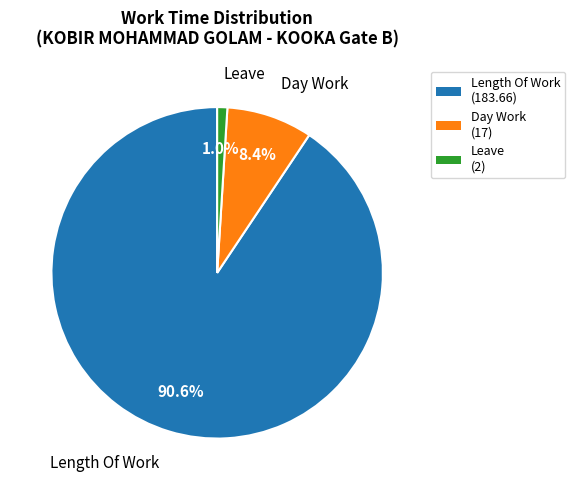

How many slices are in this pie chart?

3